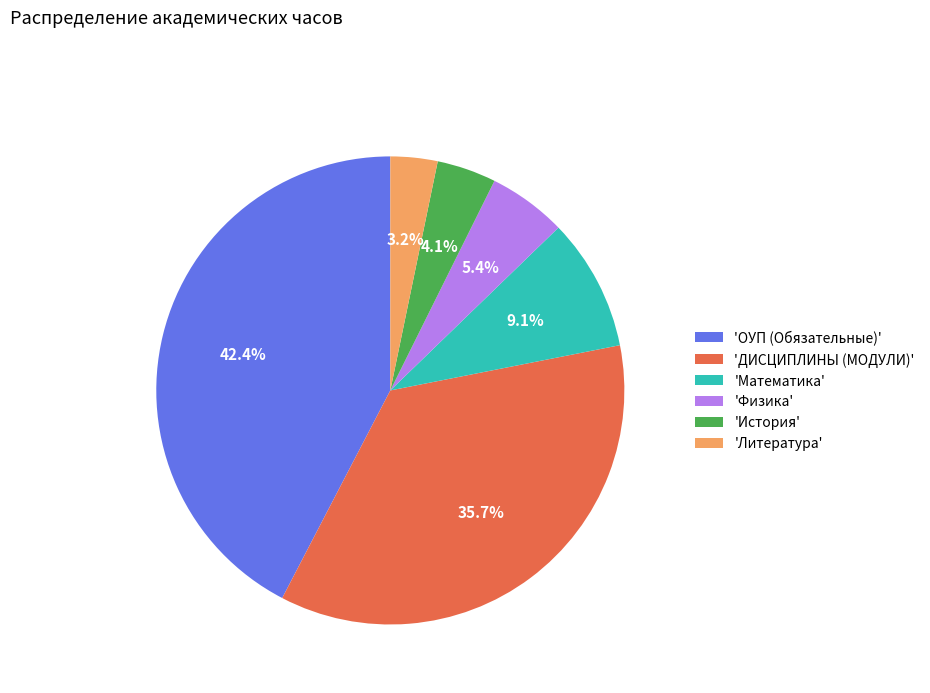

What is the largest slice in the pie chart?

'ОУП (Обязательные)'